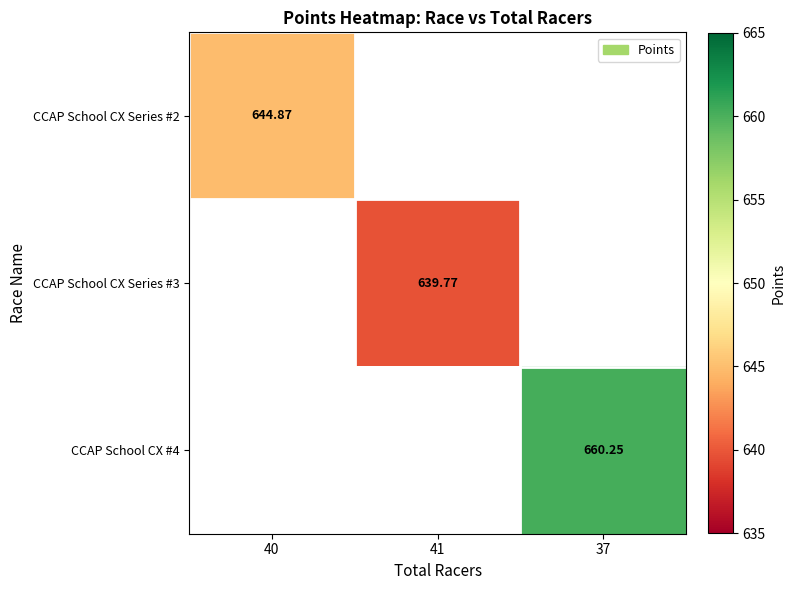

At how many categories does at least one series exceed 643?

2